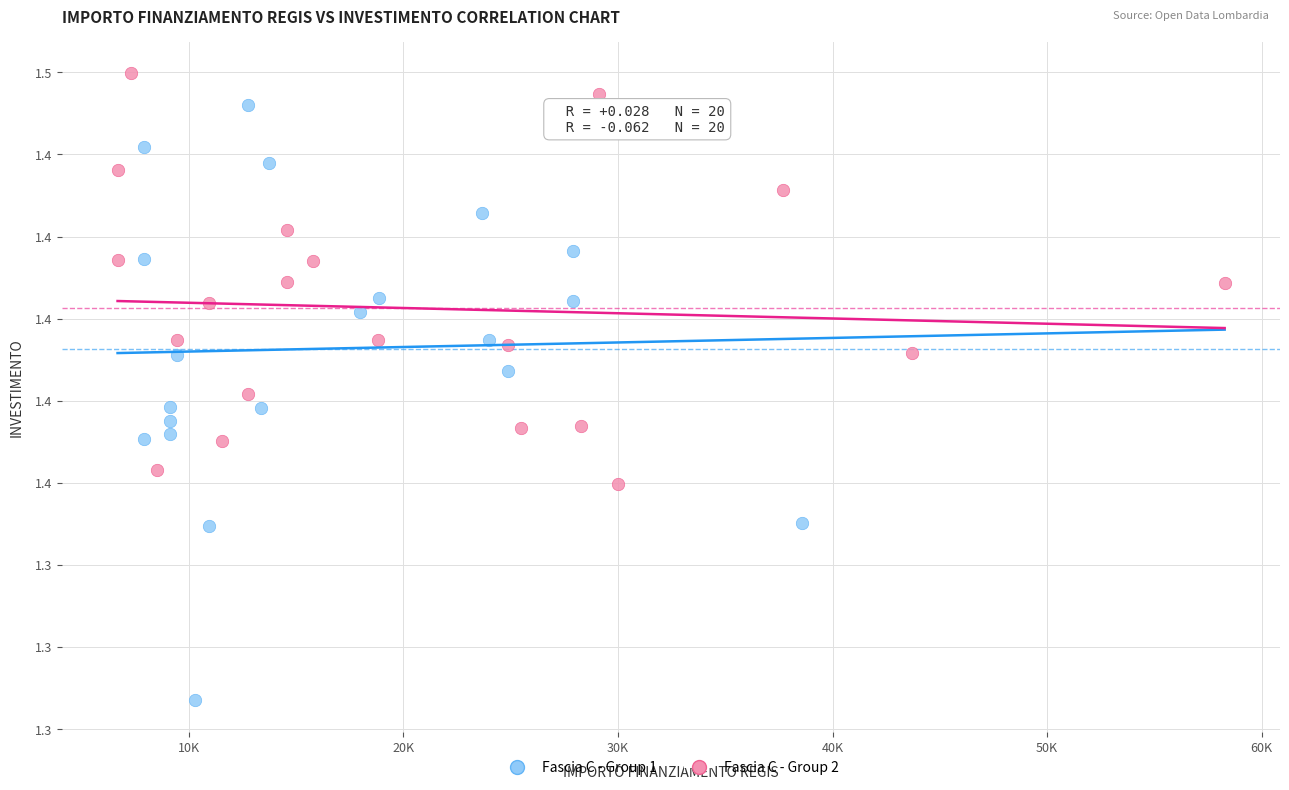

What are all the series names shown in the legend?

Fascia C - Group 1, Fascia C - Group 2